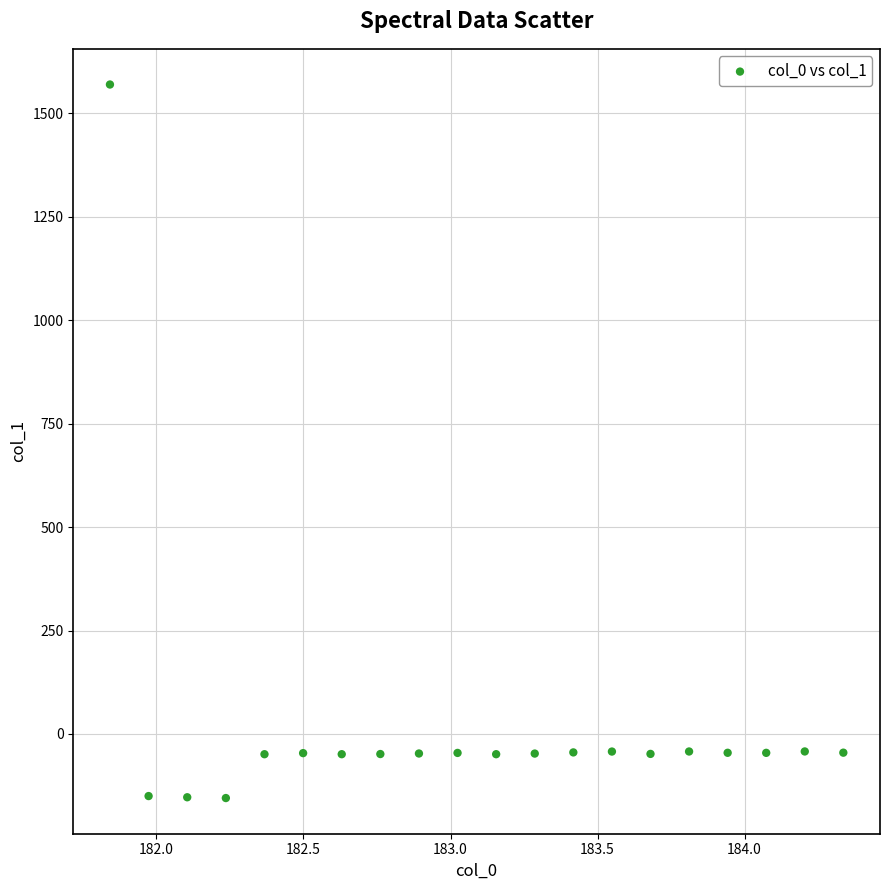

What is the range of Y values (max minus min)?

1724.7